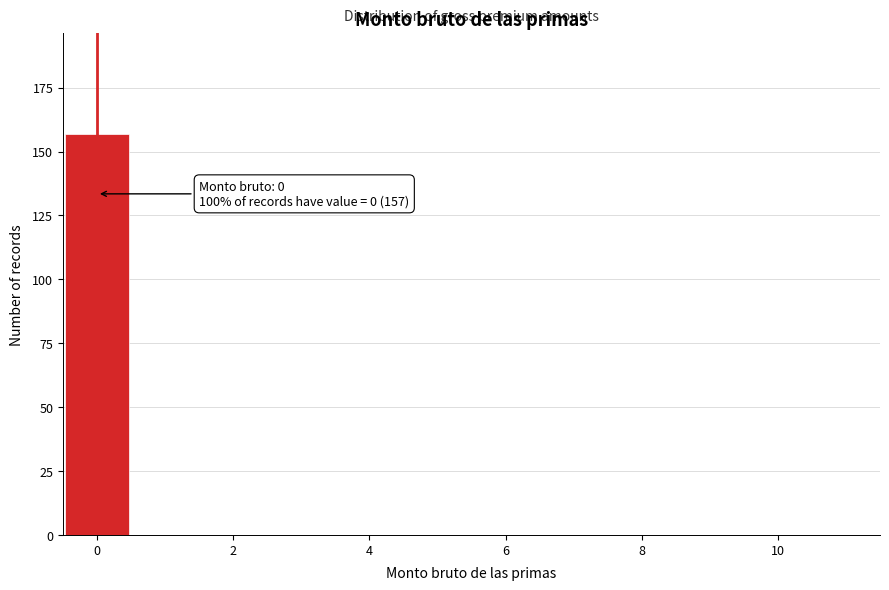

Which range on the x-axis has the tallest bar?

-0.5 to 0.5